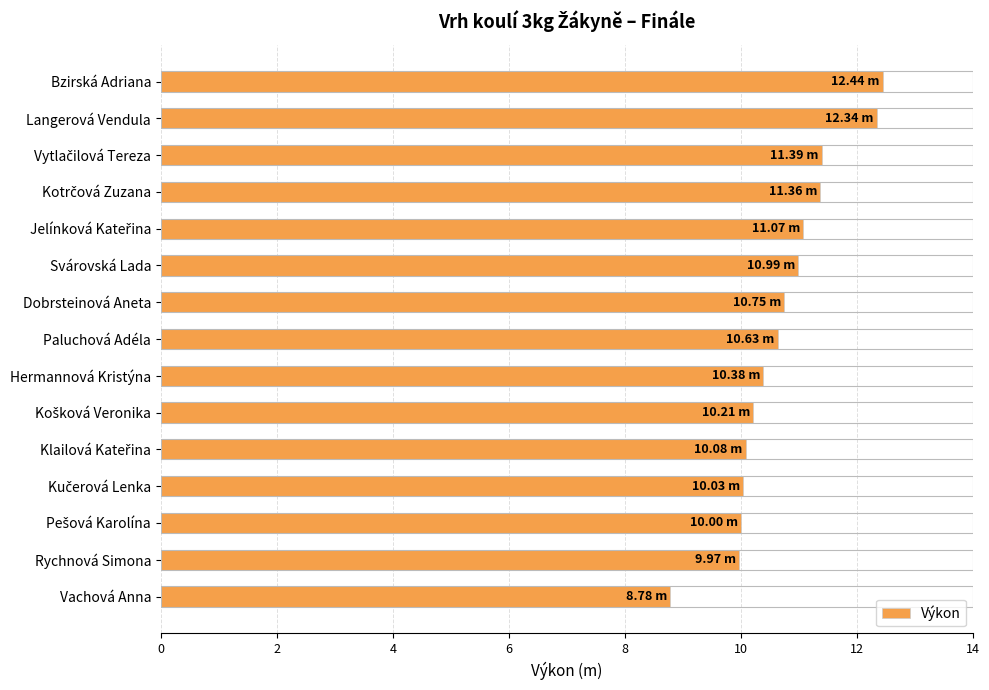

Count the number of categories in the chart.

15